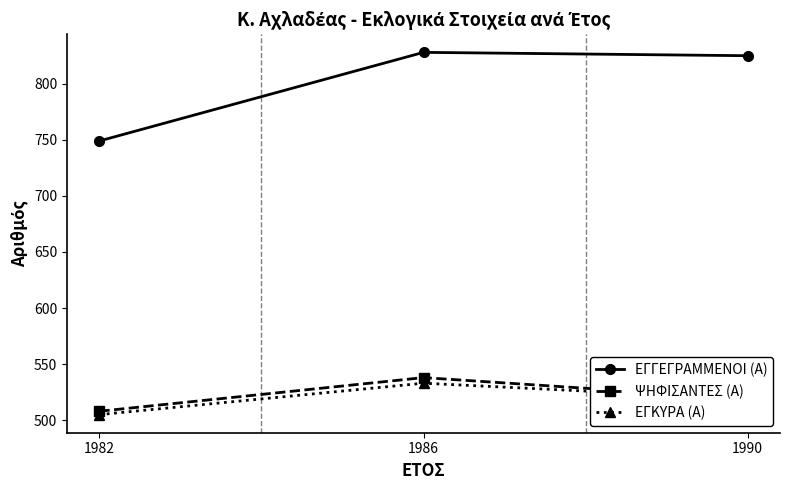

Which series has the widest spread of values?

ΕΓΓΕΓΡΑΜΜΕΝΟΙ (Α)